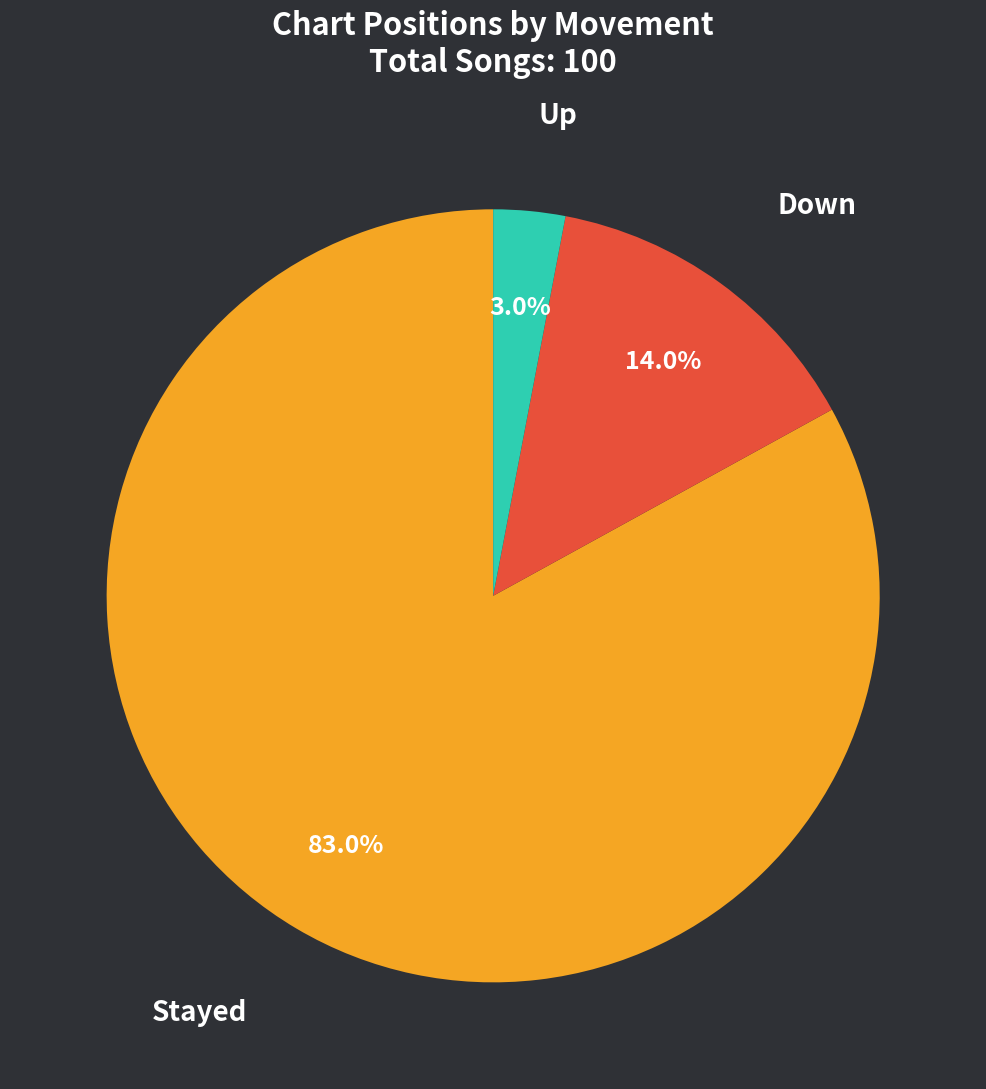

How many segments does this pie chart have?

3